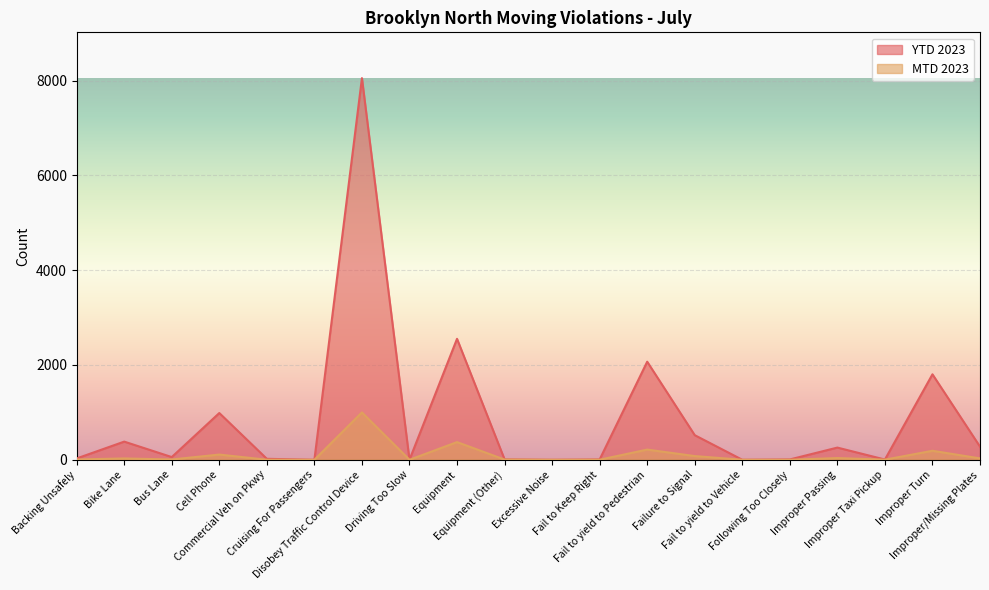

True or false: MTD 2023 and YTD 2023 intersect in this chart.

False